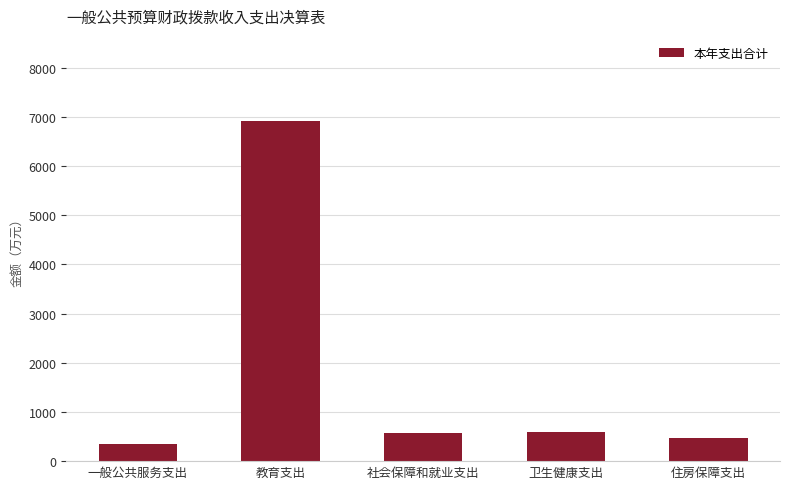

Which label corresponds to the smallest value in the chart?

一般公共服务支出